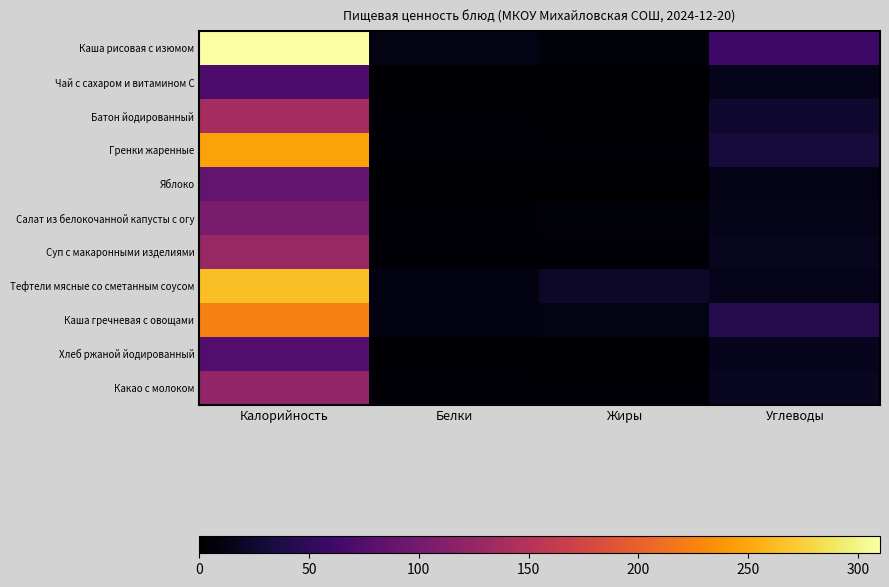

At which category is the sum across all series the highest?

Калорийность